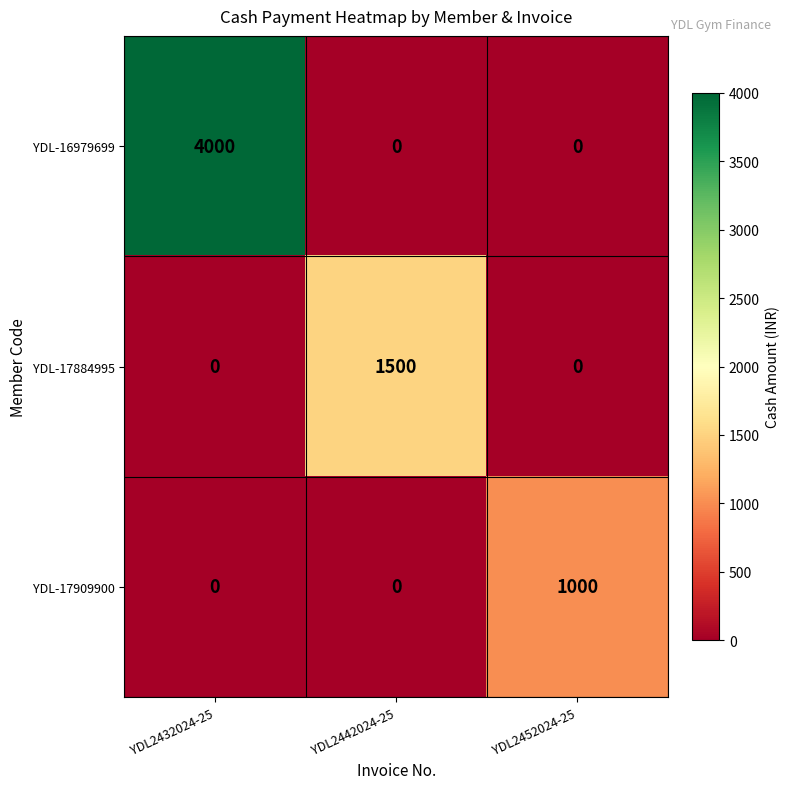

Which series has the largest range (max minus min)?

YDL-16979699